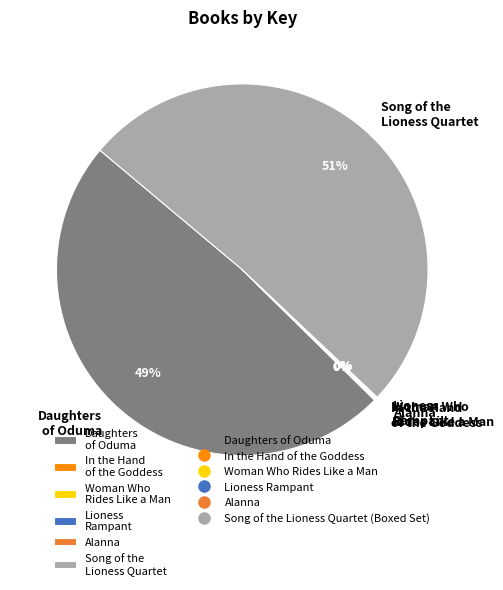

What is the largest slice in the pie chart?

Song of the Lioness Quartet